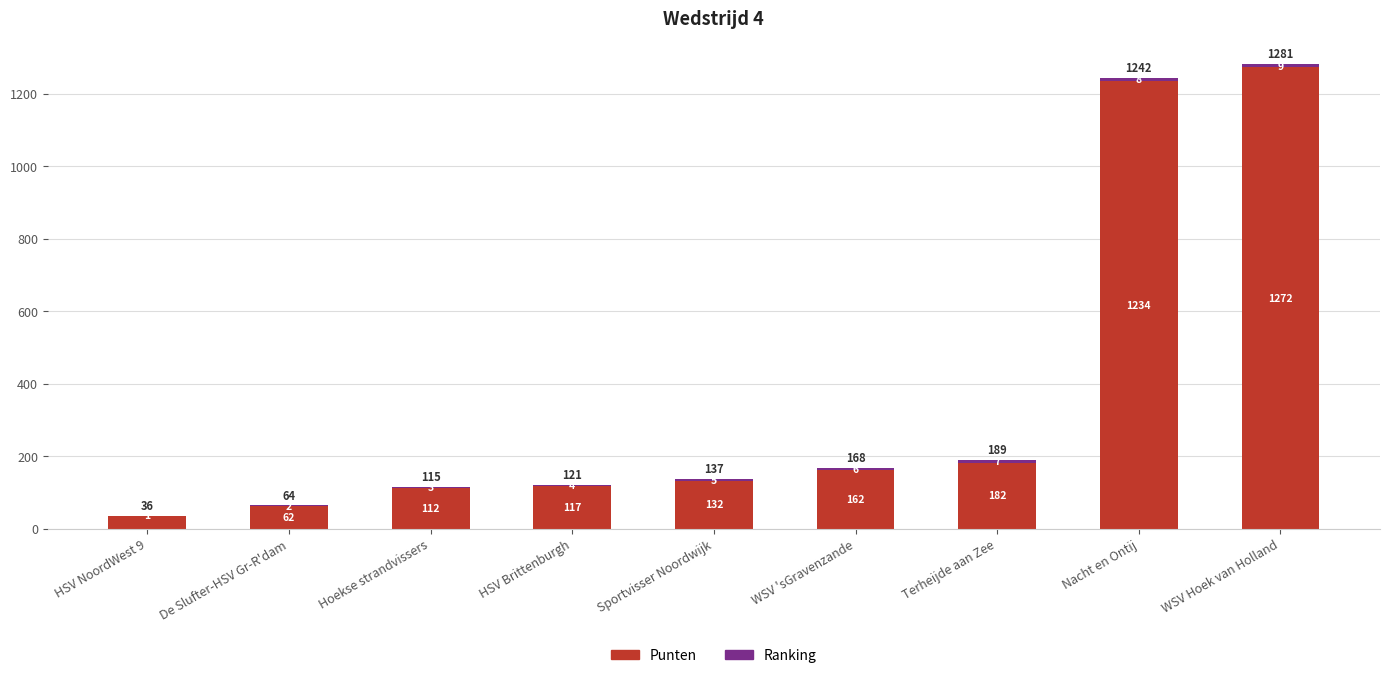

What value does the Punten series have at Hoekse strandvissers?

112